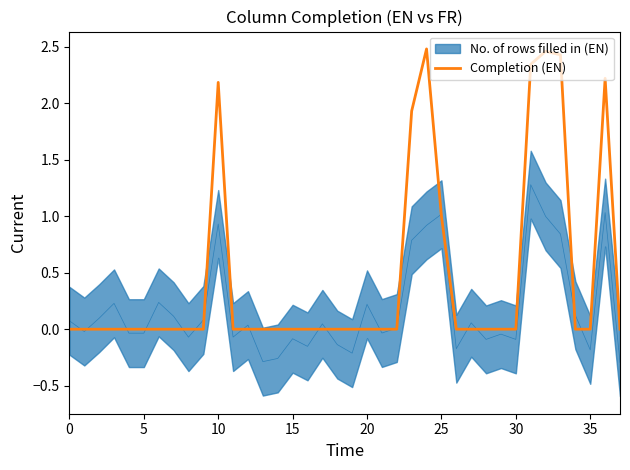

Is it true that the value at 25 is 1.0?

True